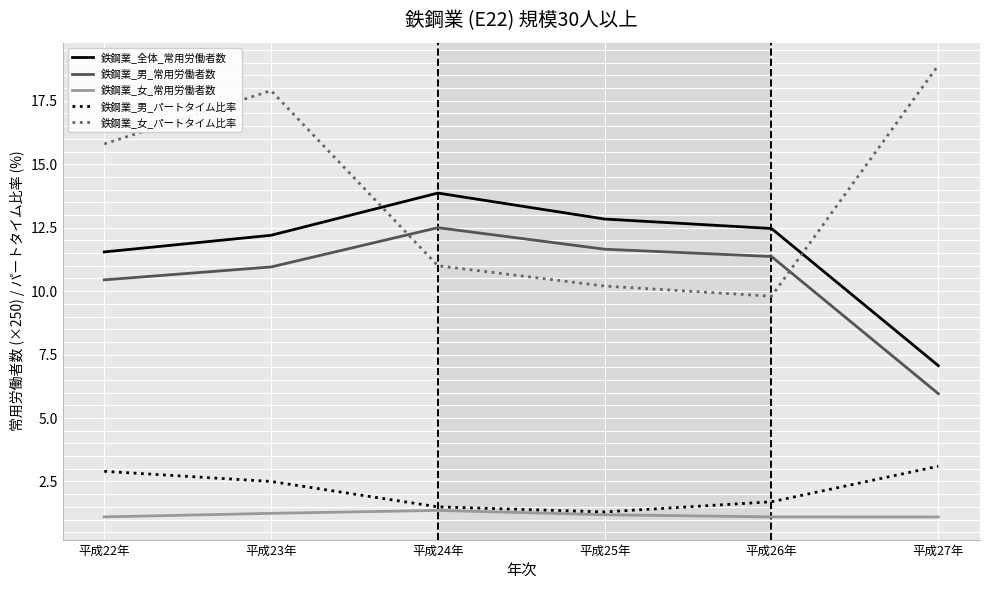

At 平成26年, list the series in order from smallest to largest.

鉄鋼業_女_常用労働者数, 鉄鋼業_男_パートタイム比率, 鉄鋼業_女_パートタイム比率, 鉄鋼業_男_常用労働者数, 鉄鋼業_全体_常用労働者数